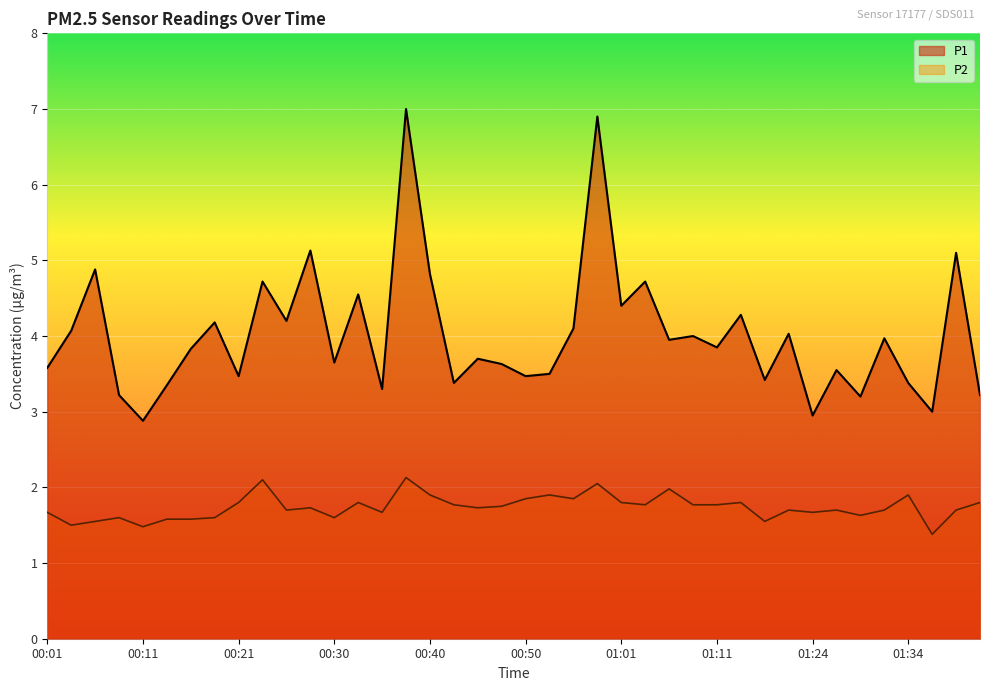

At which label does P1 first exceed 3?

00:01